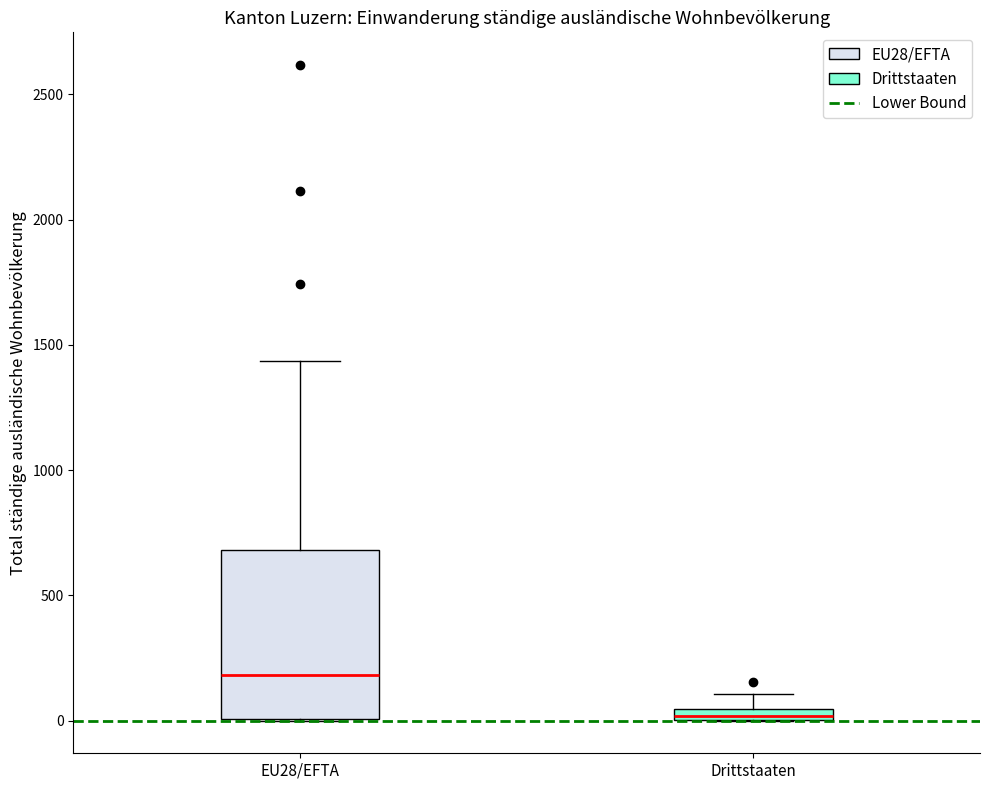

Comparing the boxes themselves (not the whiskers), which one is the tallest?

EU28/EFTA